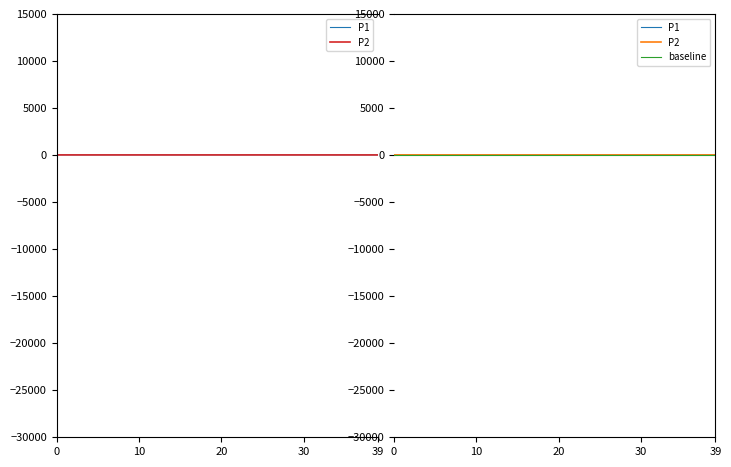

What is the difference between the maximum and minimum values in the P2 series?

1.8